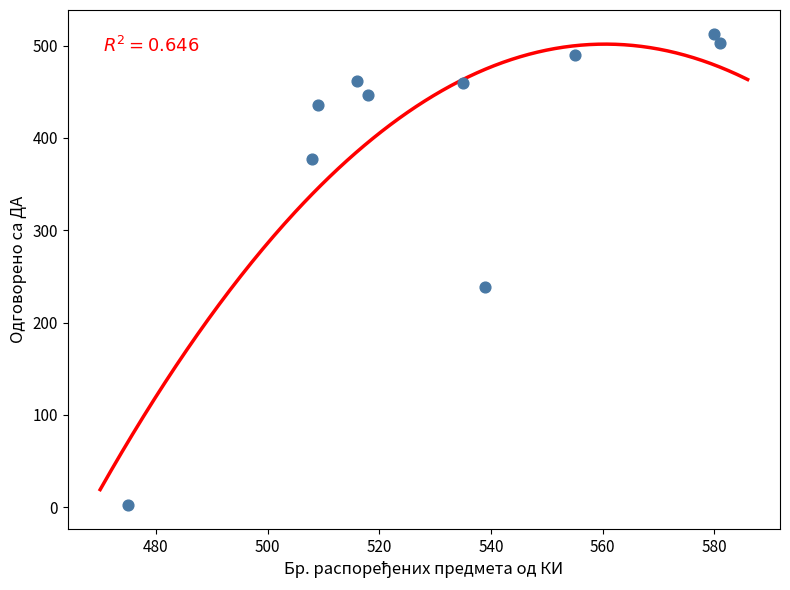

What Y value in the scatter plot is closest to 257?

239